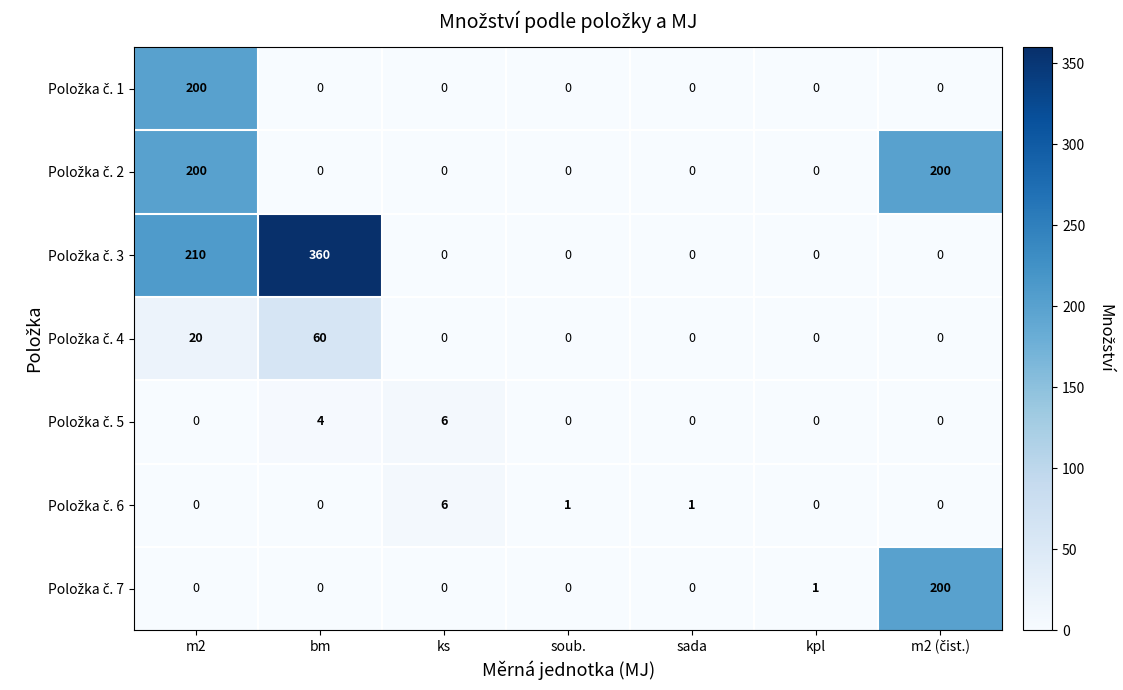

Count the number of categories in the chart.

7